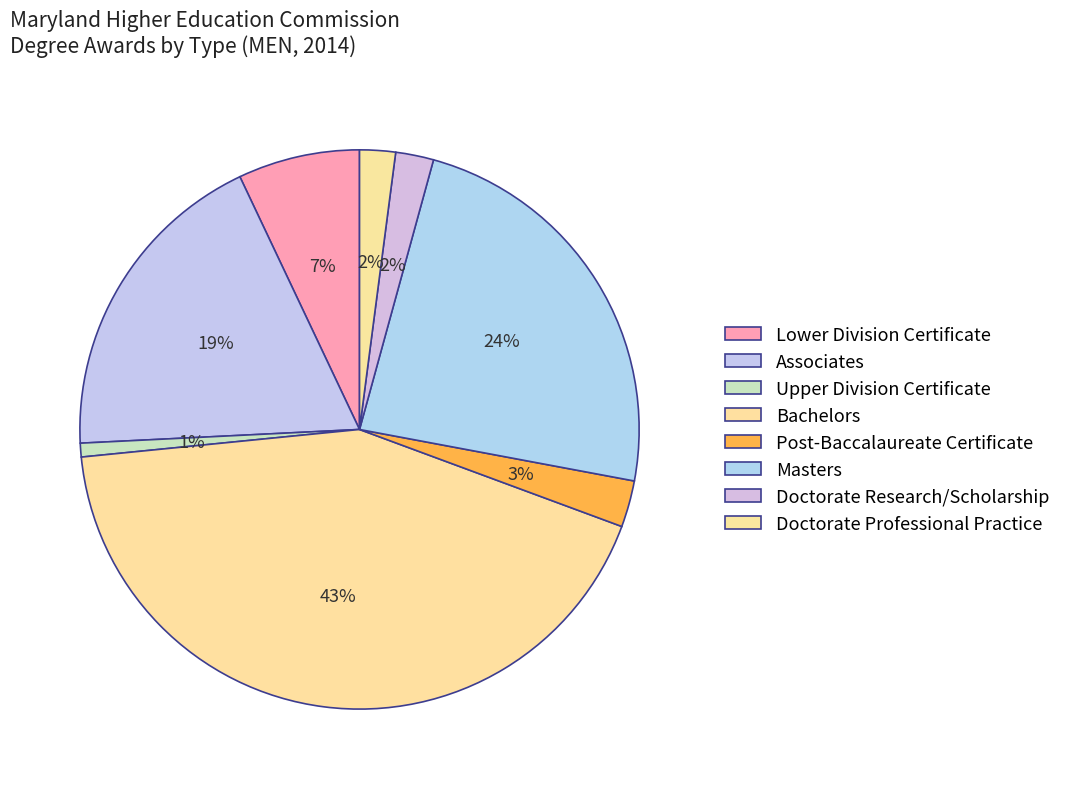

What percentage is the Upper Division Certificate slice, to the nearest percent?

1%